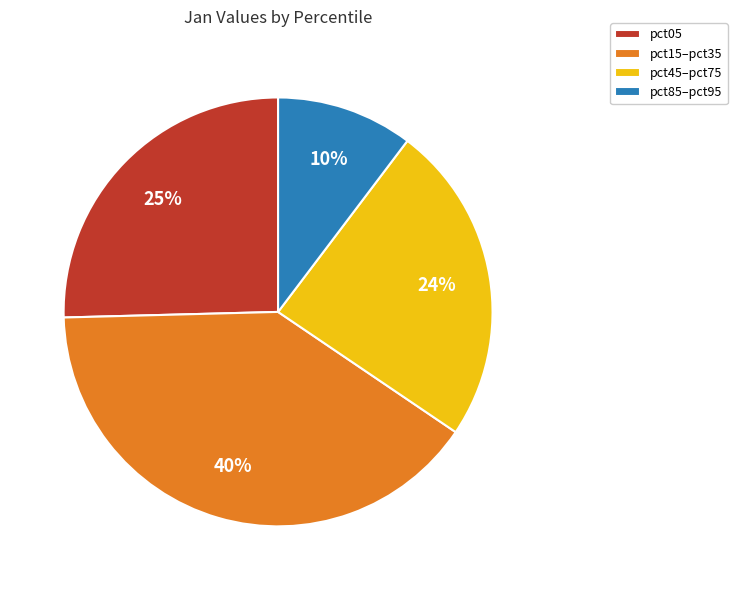

To the nearest percent, what is the difference between the largest and smallest slice percentages?

30%